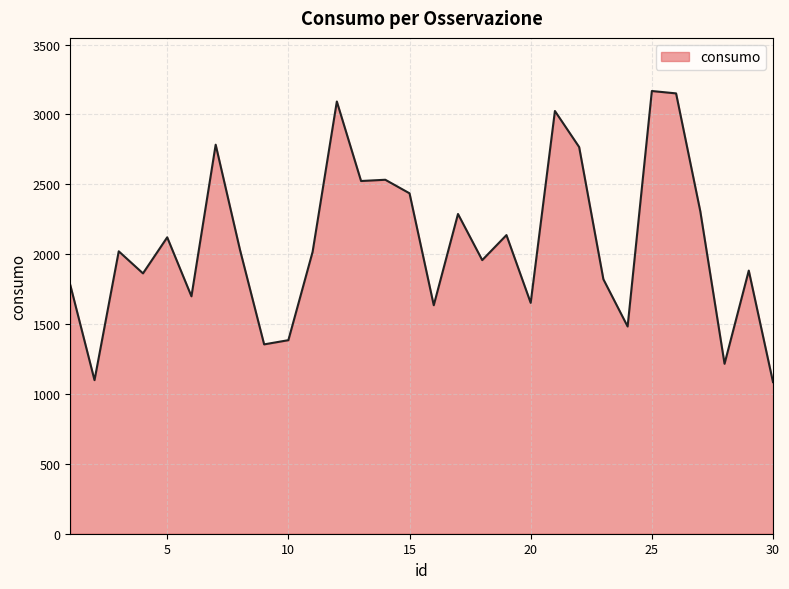

What is the minimum value shown in the chart?

1085